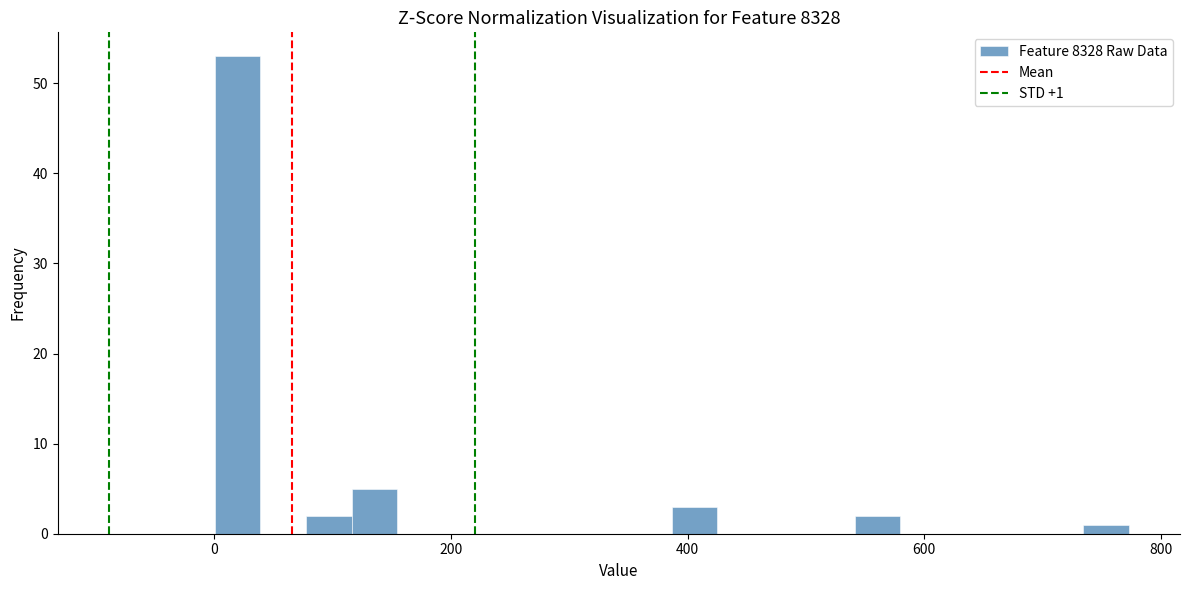

Read against the x-axis, roughly where is the centre of the tallest bar?

20